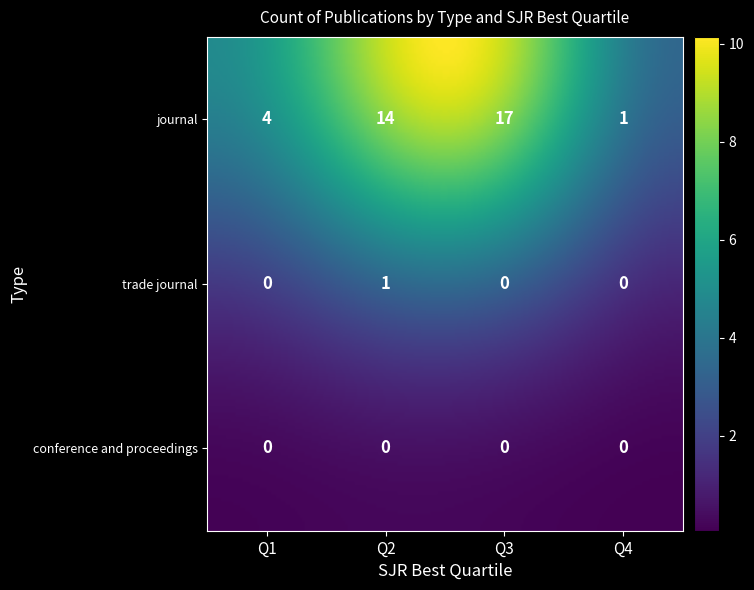

How many values in the trade journal series exceed 0?

1